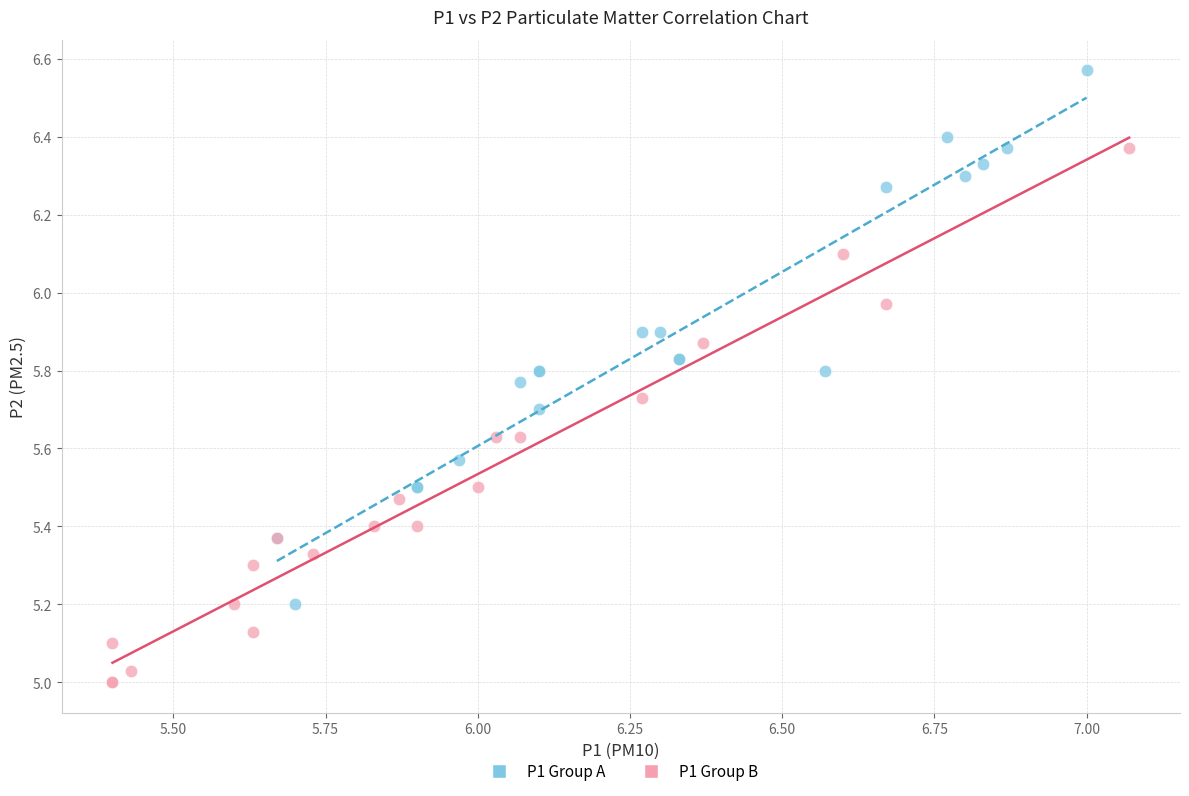

Which series reaches the maximum Y coordinate?

P1 Group A